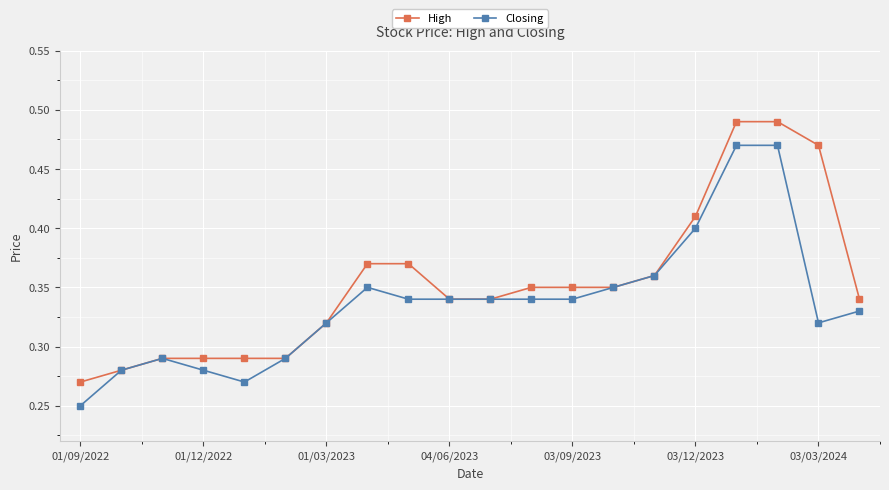

Rank the series by their average value, from lowest to highest.

Closing, High